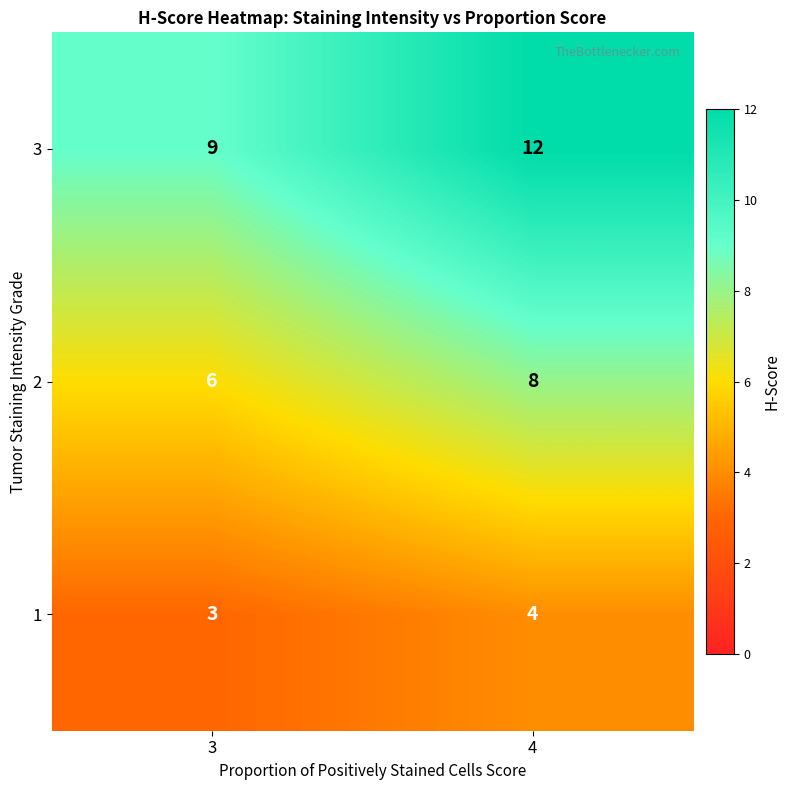

Reading right to left, what are all the values shown in this chart?

3: 12	9
2: 8	6
1: 4	3